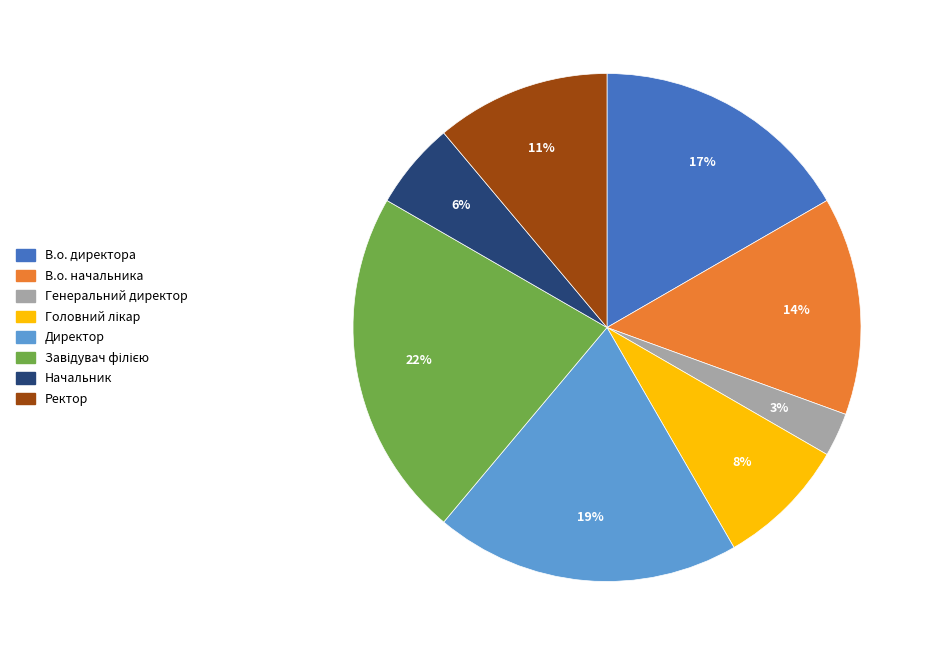

To the nearest percent, what is the average slice percentage?

12%